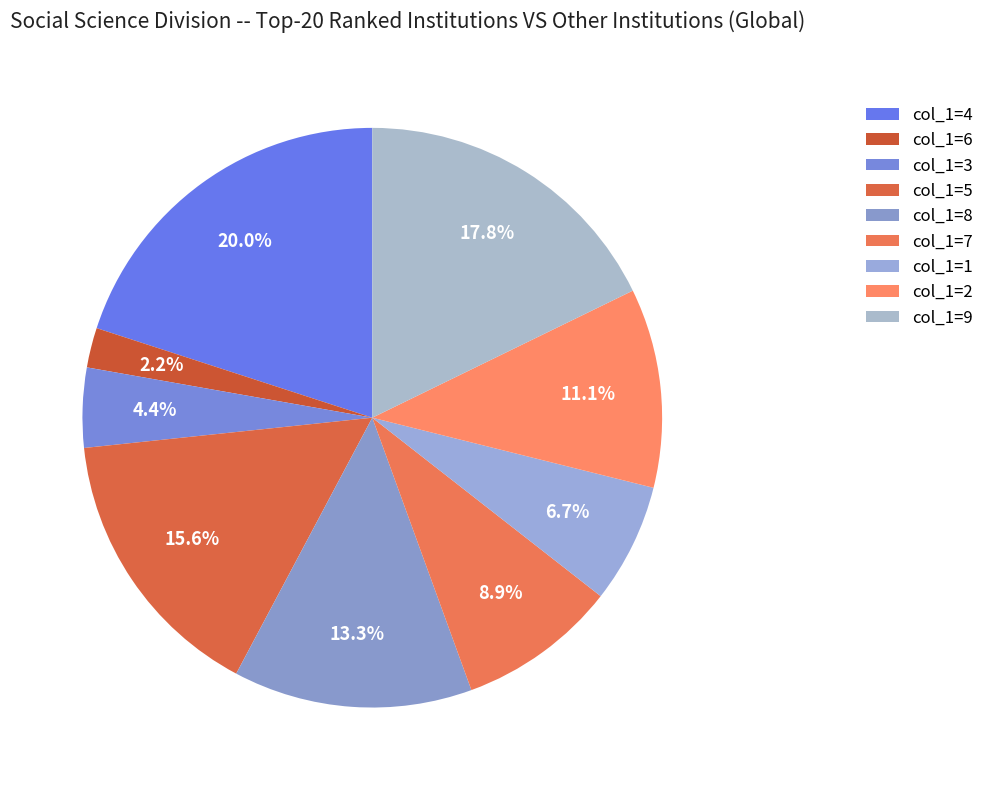

How many slices are in this pie chart?

9